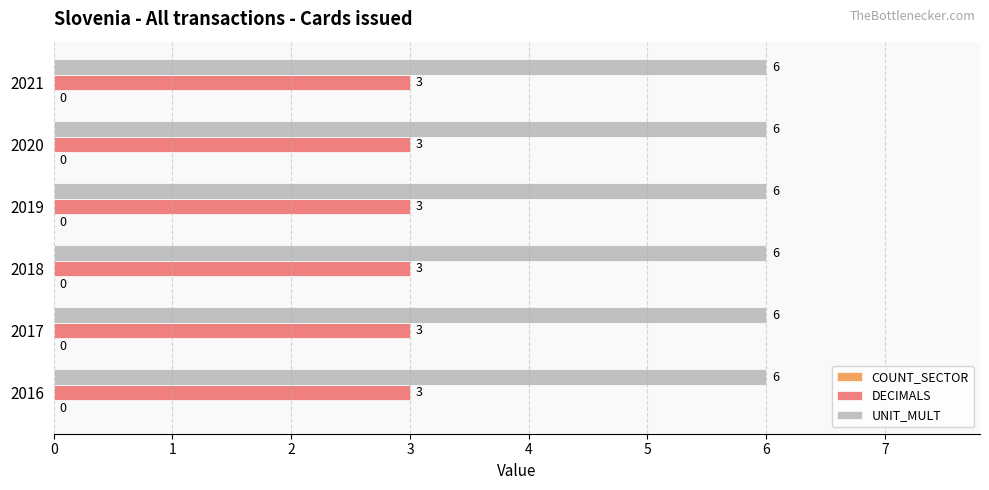

What value does the DECIMALS series have at 2017?

3